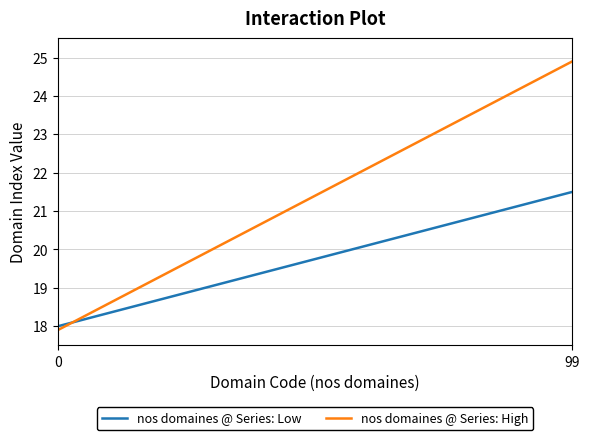

What is the lowest value of the nos domaines @ Series: High series?

17.9